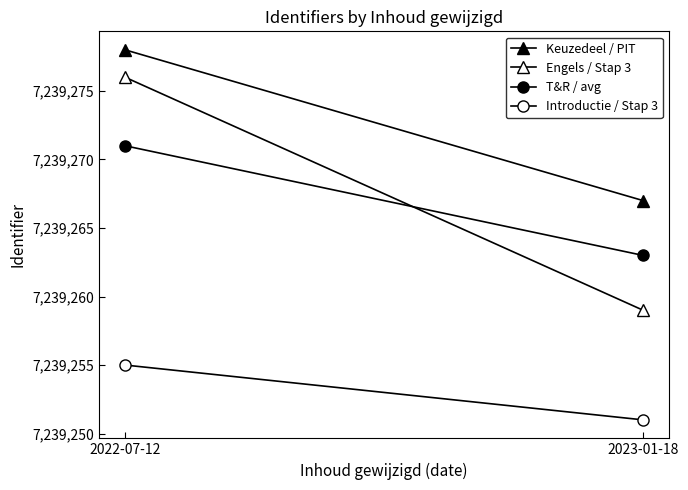

What is the difference between the maximum and minimum values in the Introductie / Stap 3 series?

4